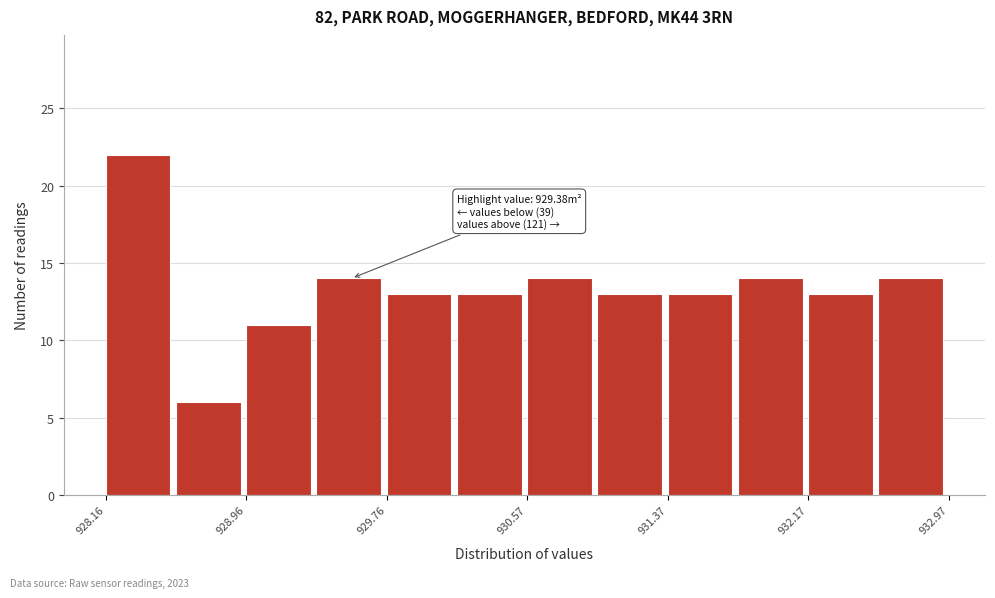

Over which range of the x-axis is the bar tallest?

928.2 to 928.6